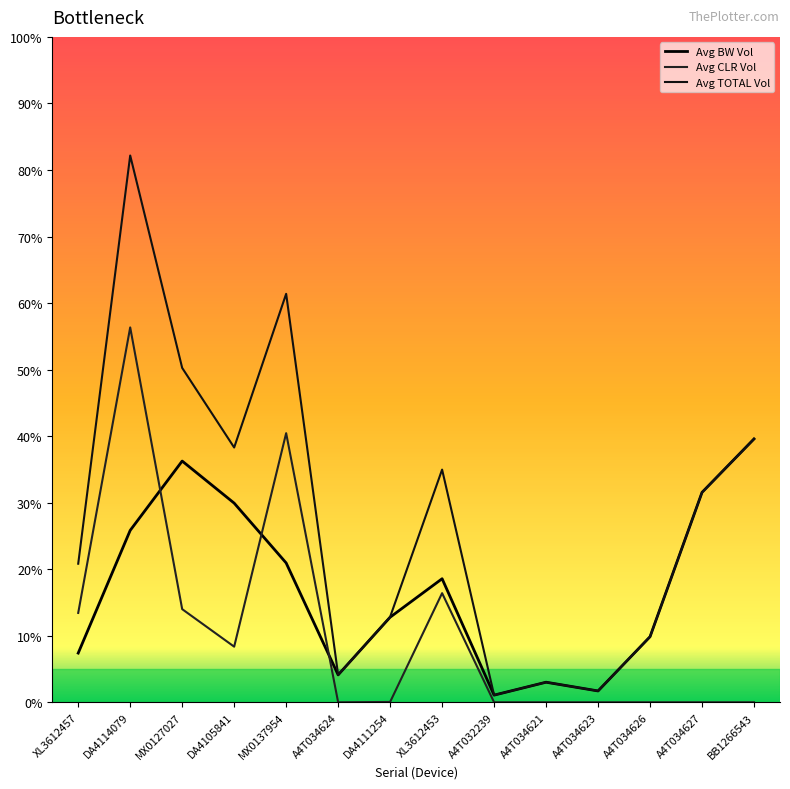

Is this an area chart (filled region under the line)?

No